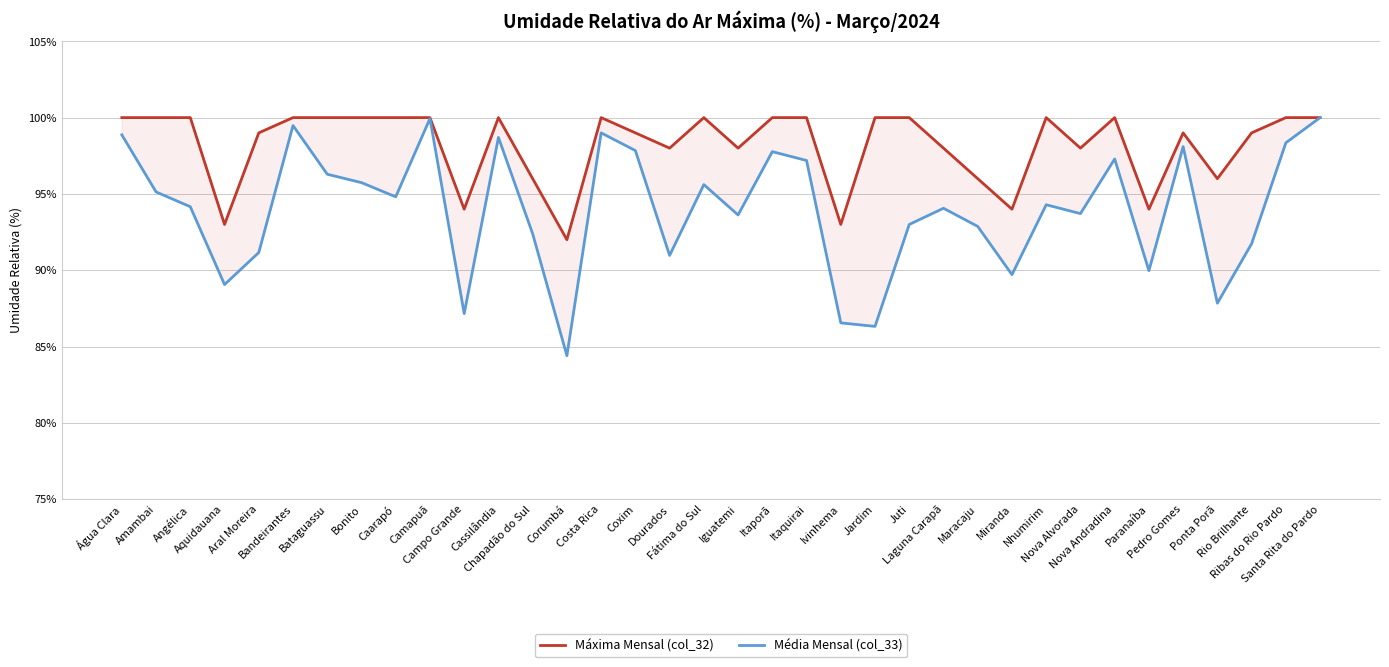

Reading left to right, what are all the values shown in this chart?

Máxima Mensal (col_32): 100.0	100.0	100.0	93.0	99.0	100.0	100.0	100.0	100.0	100.0	94.0	100.0	96.0	92.0	100.0	99.0	98.0	100.0	98.0	100.0	100.0	93.0	100.0	100.0	98.0	96.0	94.0	100.0	98.0	100.0	94.0	99.0	96.0	99.0	100.0	100.0
Média Mensal (col_33): 98.9	95.1	94.2	89.1	91.2	99.5	96.3	95.7	94.8	99.9	87.2	98.7	92.4	84.4	99.0	97.8	91.0	95.6	93.6	97.8	97.2	86.5	86.3	93.0	94.1	92.9	89.7	94.3	93.7	97.3	90.0	98.1	87.8	91.7	98.3	100.0